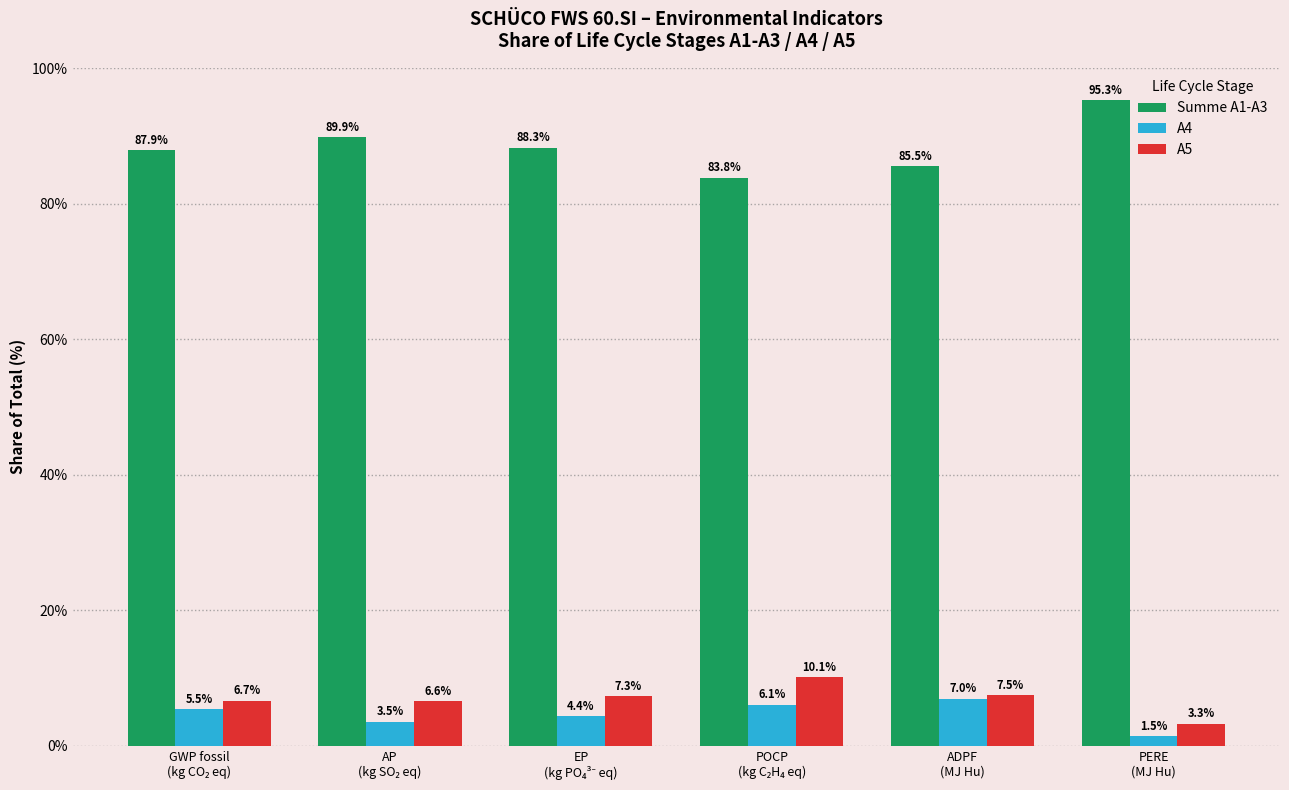

What are all the series names shown in the legend?

Summe A1-A3, A4, A5